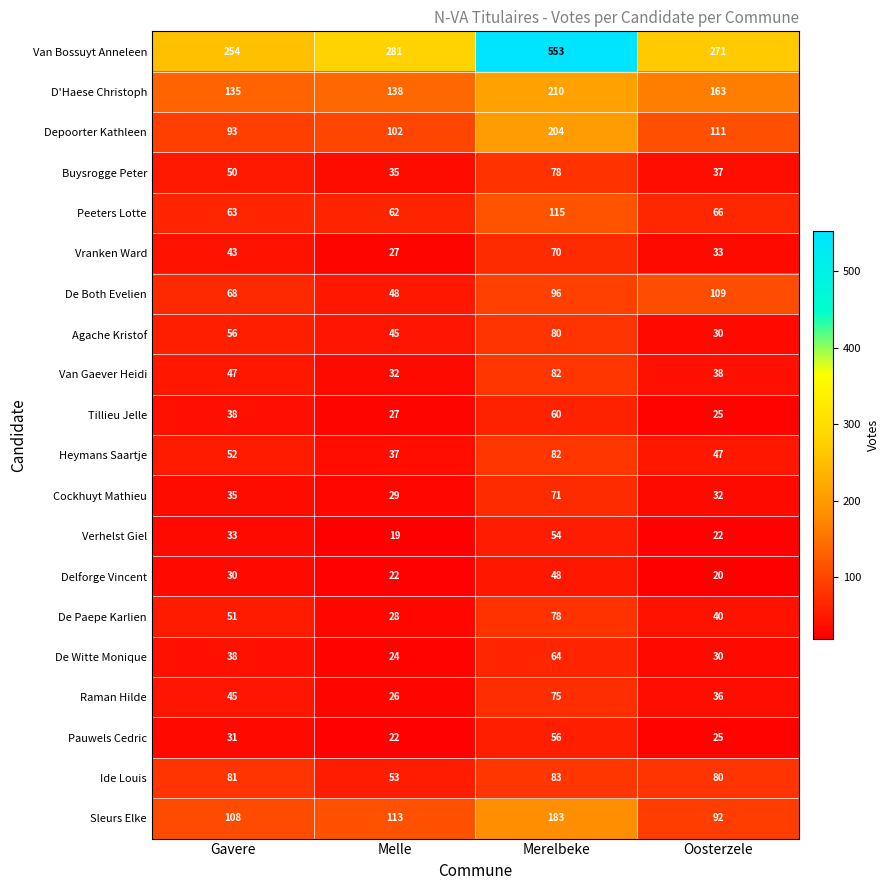

Which series has the largest total across all categories?

Van Bossuyt Anneleen